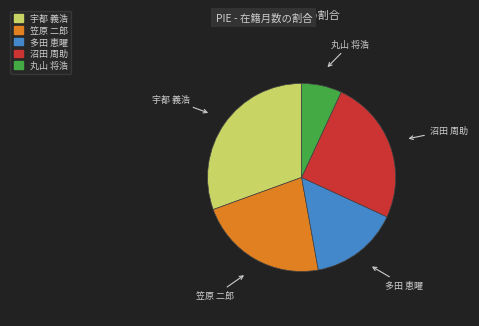

Is there any slice that represents more than half of the pie?

No